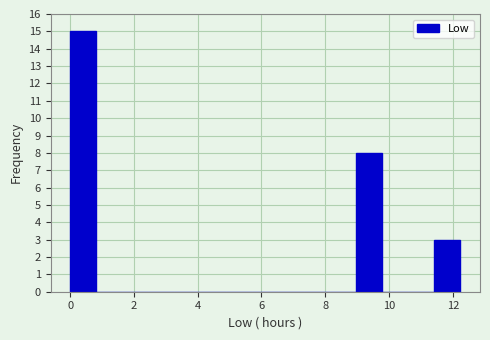

Reading left to right, transcribe this chart: for each bar, give the range it covers on the x-axis and its height. Neither the bar edges nor the heights are printed on the chart, so give them approximately, as read against the axes.

0.0 to 0.8: 15
0.8 to 1.6: 0
1.6 to 2.4: 0
2.4 to 3.2: 0
3.2 to 4.0: 0
4.0 to 4.8: 0
4.8 to 5.8: 0
5.8 to 6.6: 0
6.6 to 7.4: 0
7.4 to 8.2: 0
8.2 to 9.0: 0
9.0 to 9.8: 8
9.8 to 10.6: 0
10.6 to 11.4: 0
11.4 to 12.2: 3